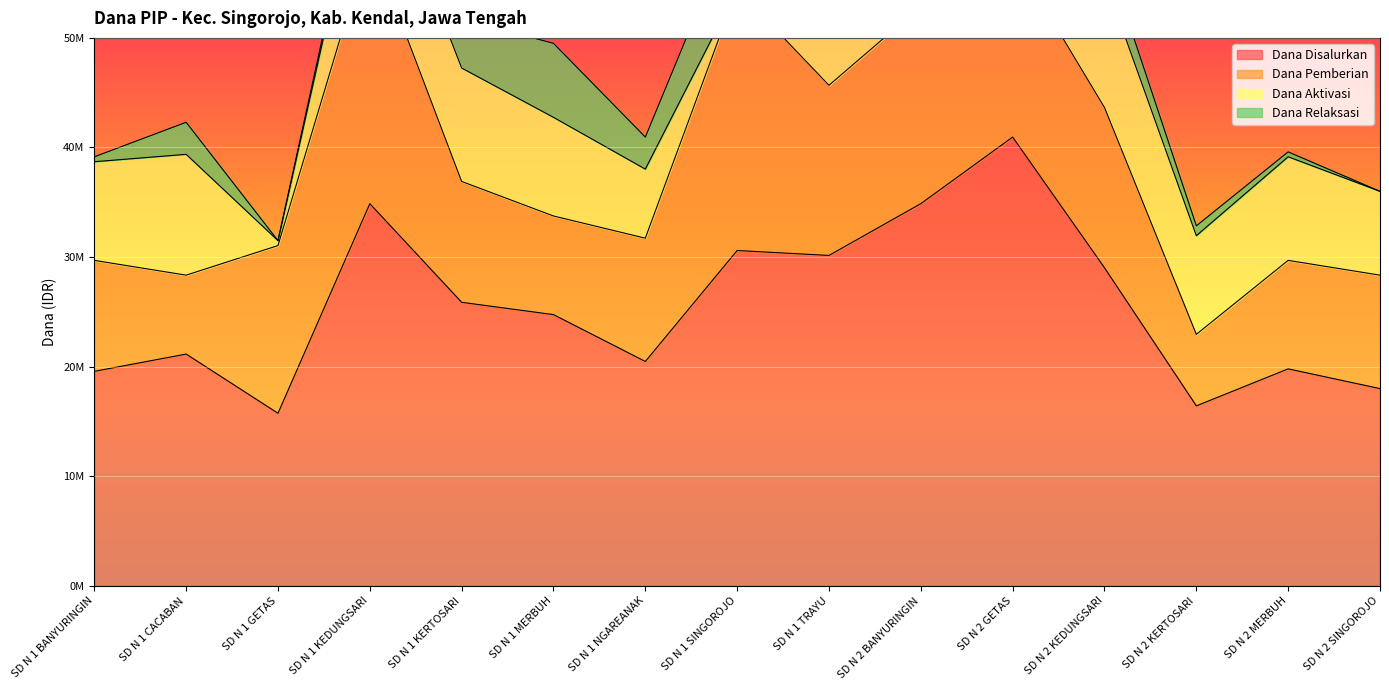

What is the difference between the maximum and minimum values in the Dana Aktivasi series?

13050000